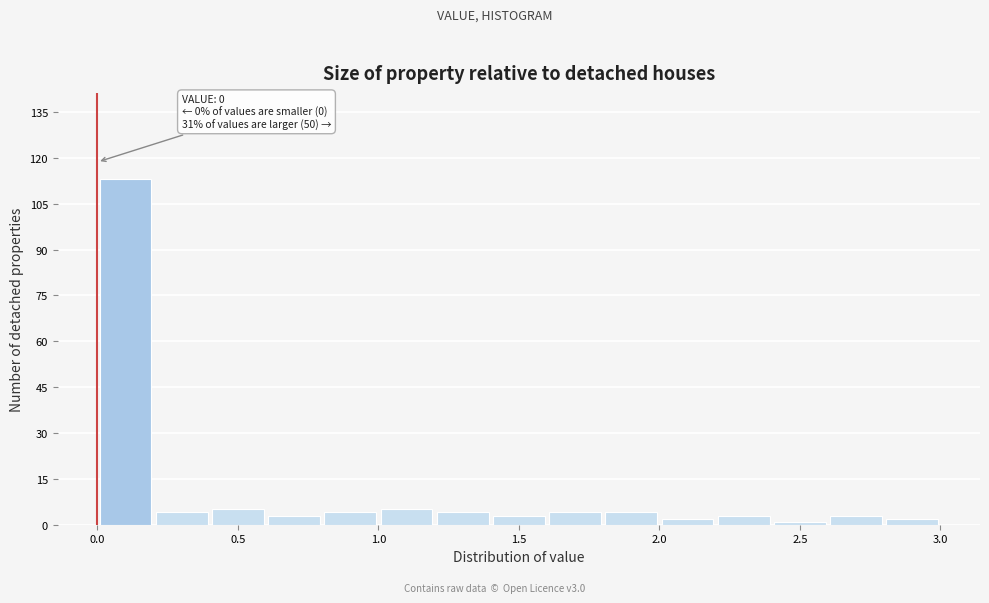

Over which range of the x-axis is the bar tallest?

0.0 to 0.2